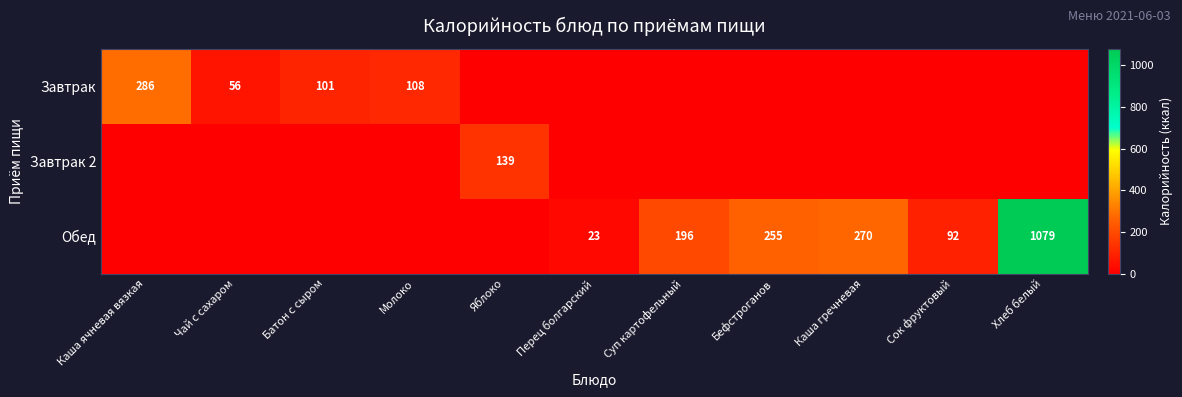

The value of Завтрак 2 at Молоко is 86. True or false?

False